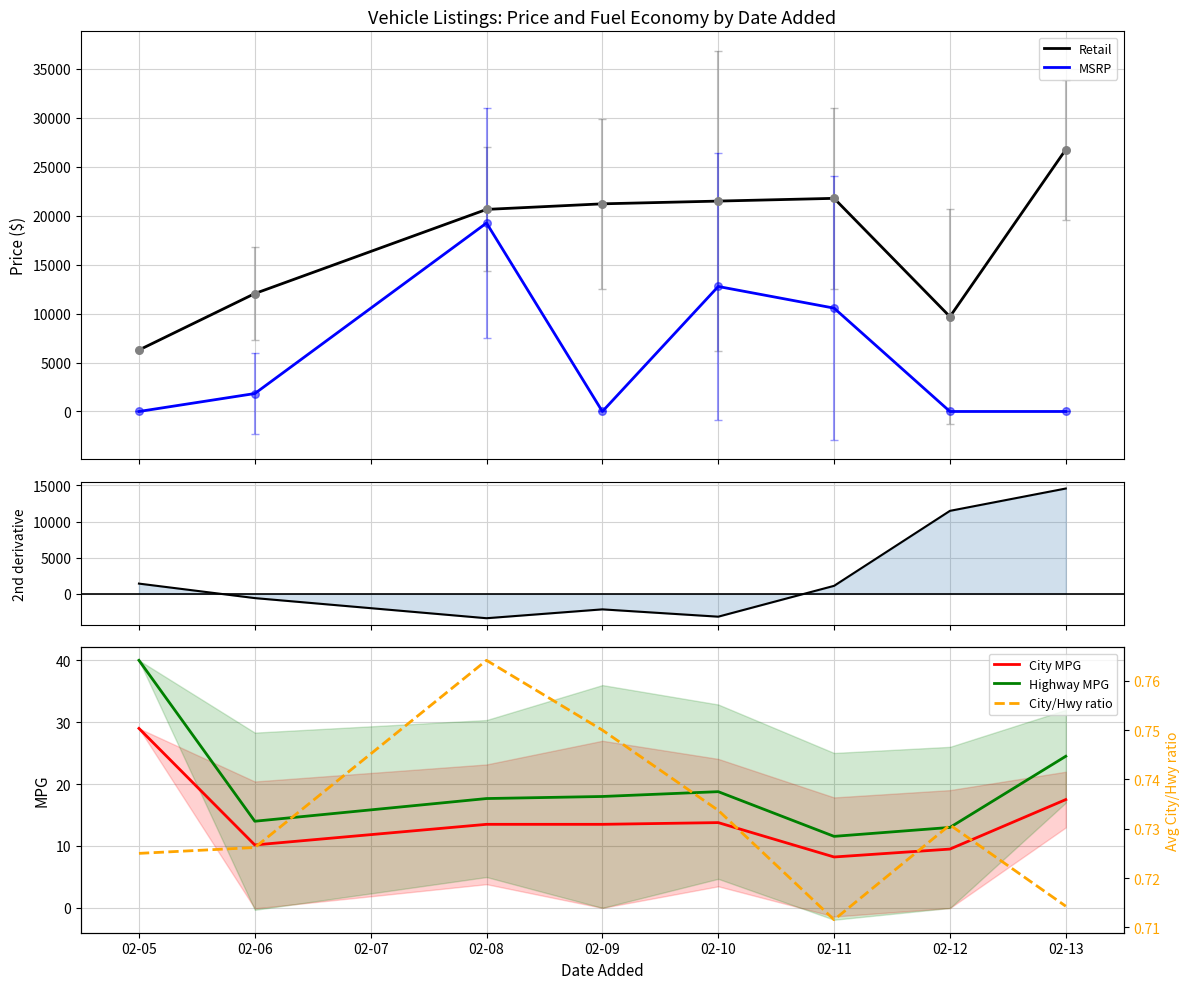

At which label does City MPG reach its minimum?

02-11